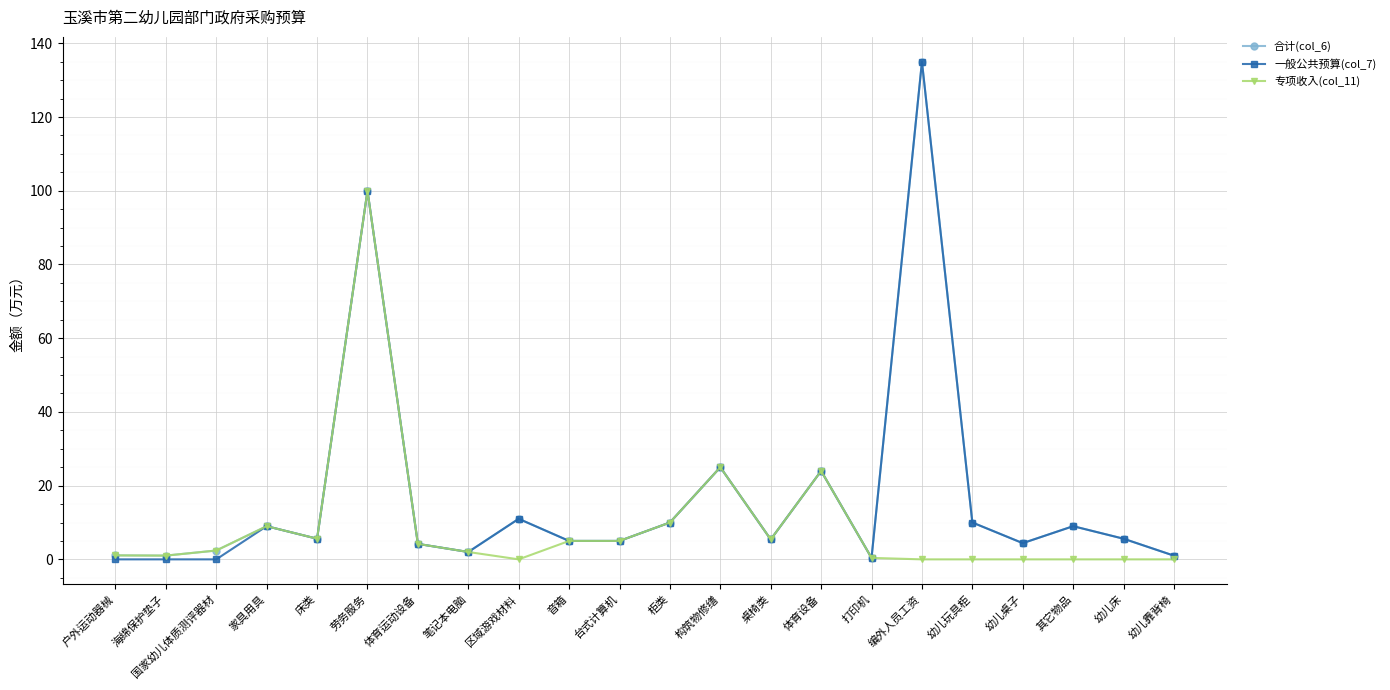

The value of 一般公共预算(col_7) at 幼儿桌子 is 4.4. True or false?

True